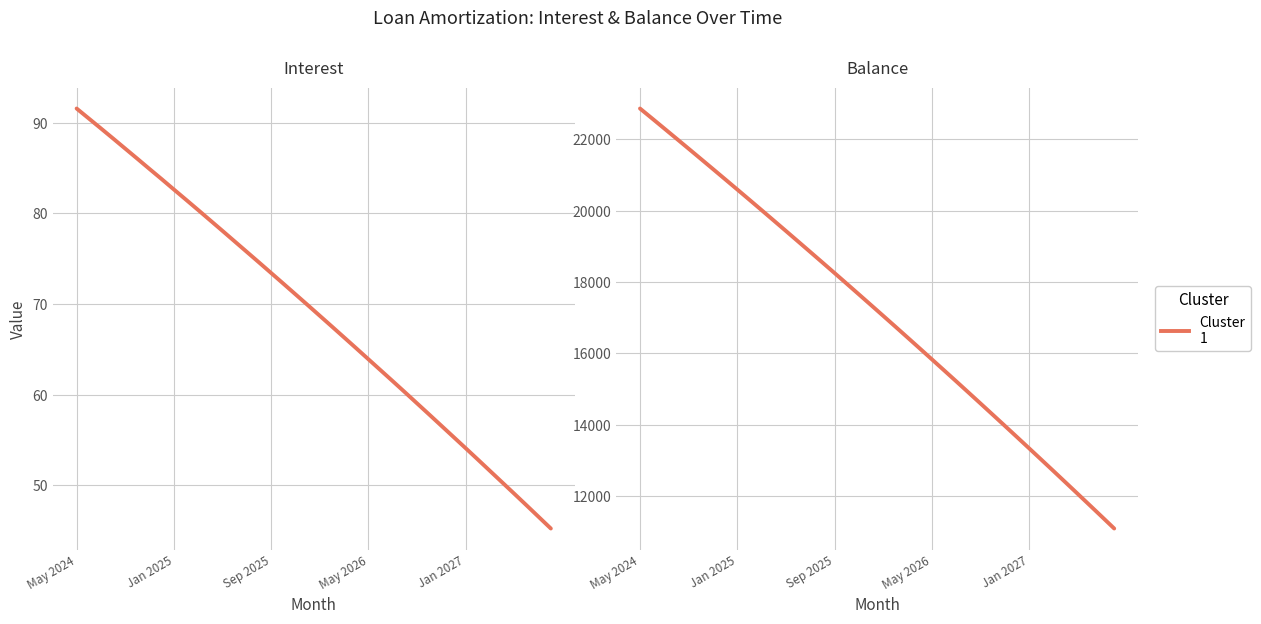

What is the smallest value displayed?

45.2